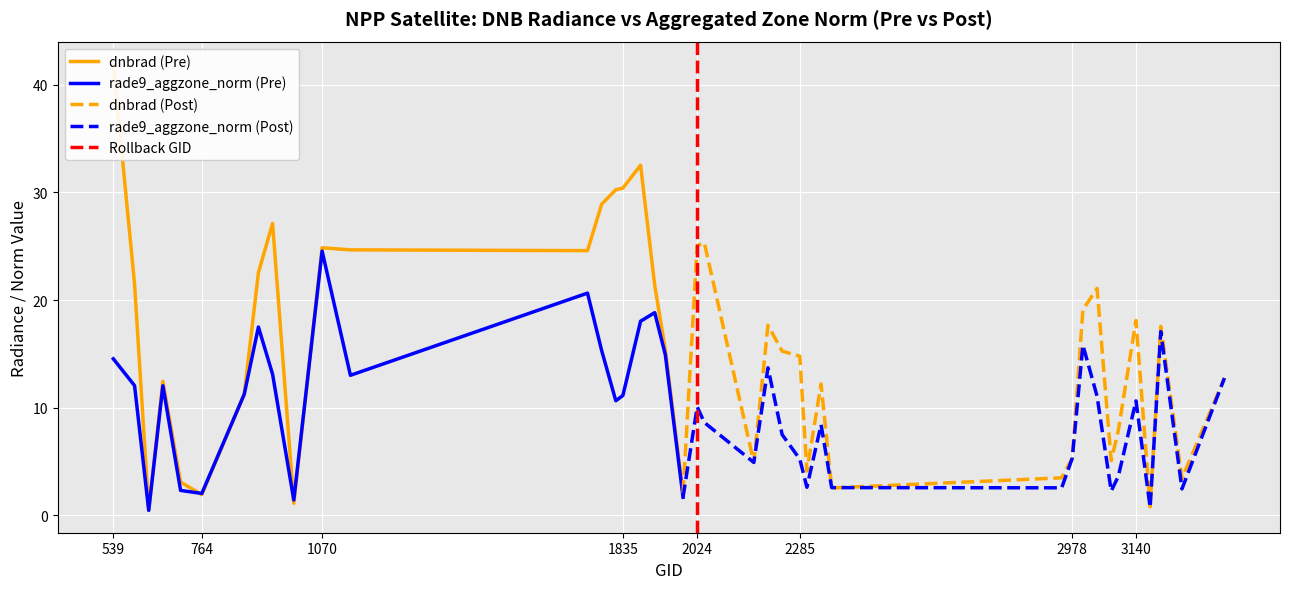

Between which two adjacent categories do rade9_aggzone_norm and dnbrad first intersect?

4 and 5